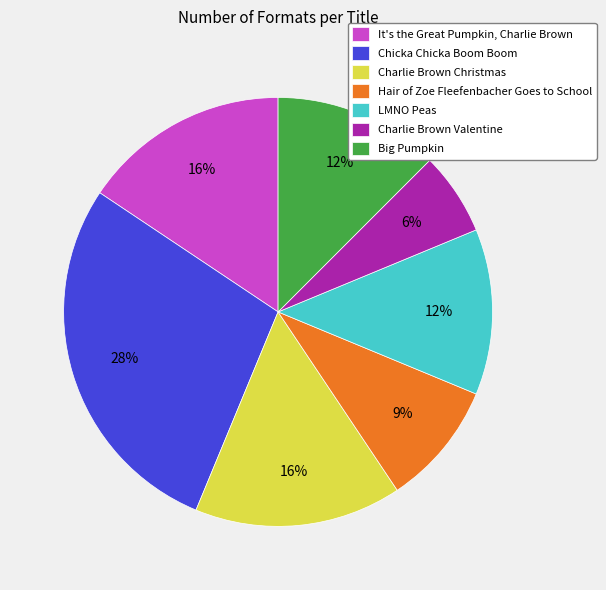

Count the number of slices in the pie.

7